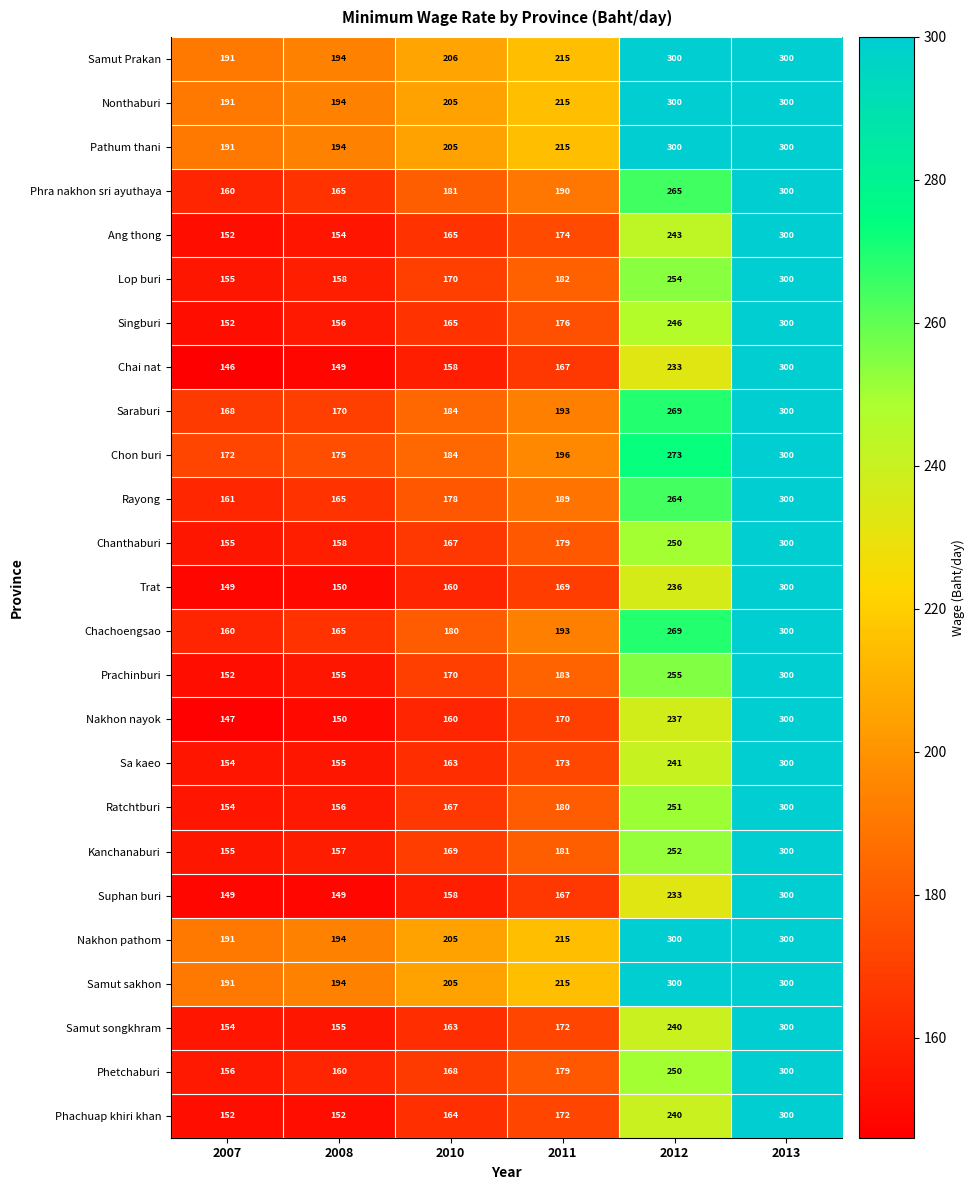

What is the average value of the Sa kaeo series?

198